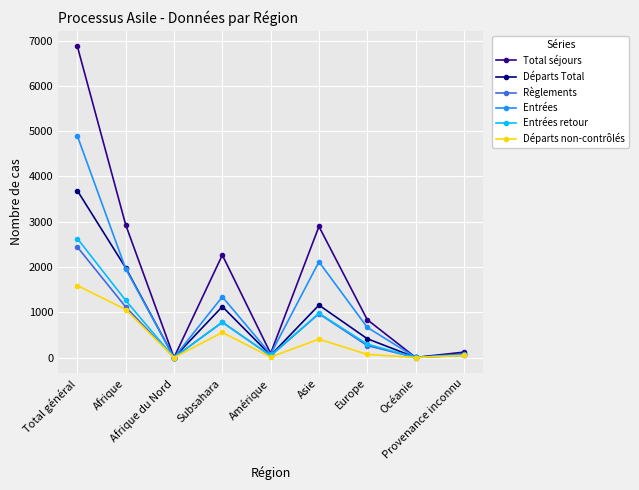

What is the maximum value for Total séjours?

6874